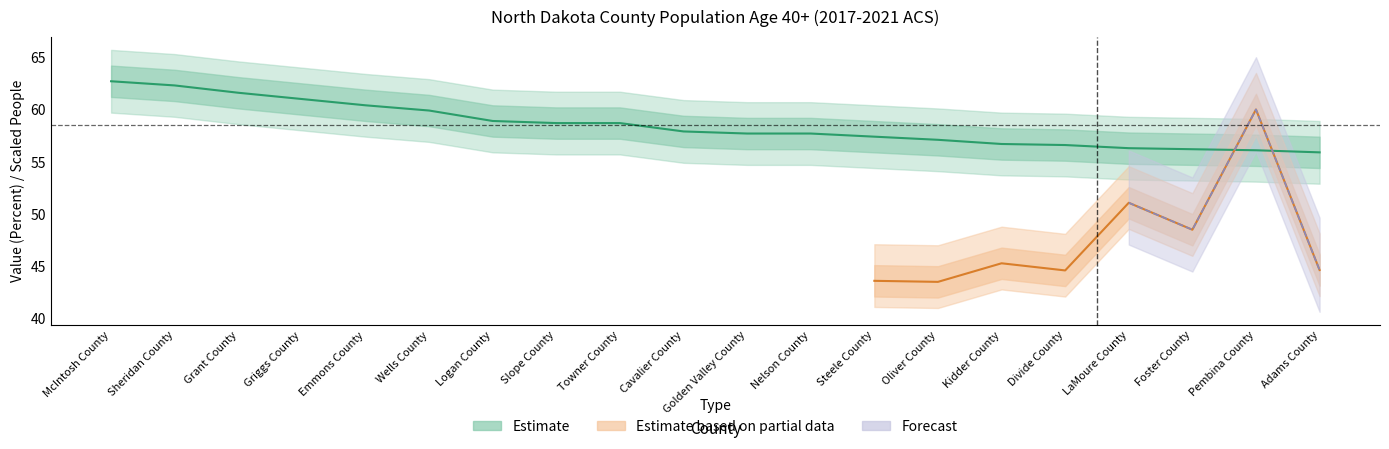

Rank the categories by value from highest to lowest.

McIntosh County, Sheridan County, Grant County, Griggs County, Emmons County, Wells County, Logan County, Slope County, Towner County, Cavalier County, Golden Valley County, Nelson County, Steele County, Oliver County, Kidder County, Divide County, LaMoure County, Foster County, Pembina County, Adams County